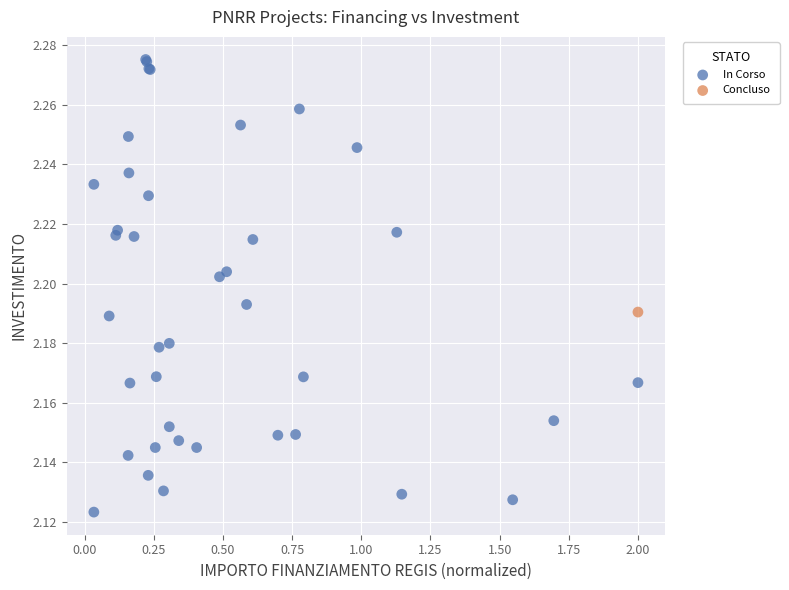

What are all the series names shown in the legend?

In Corso, Concluso